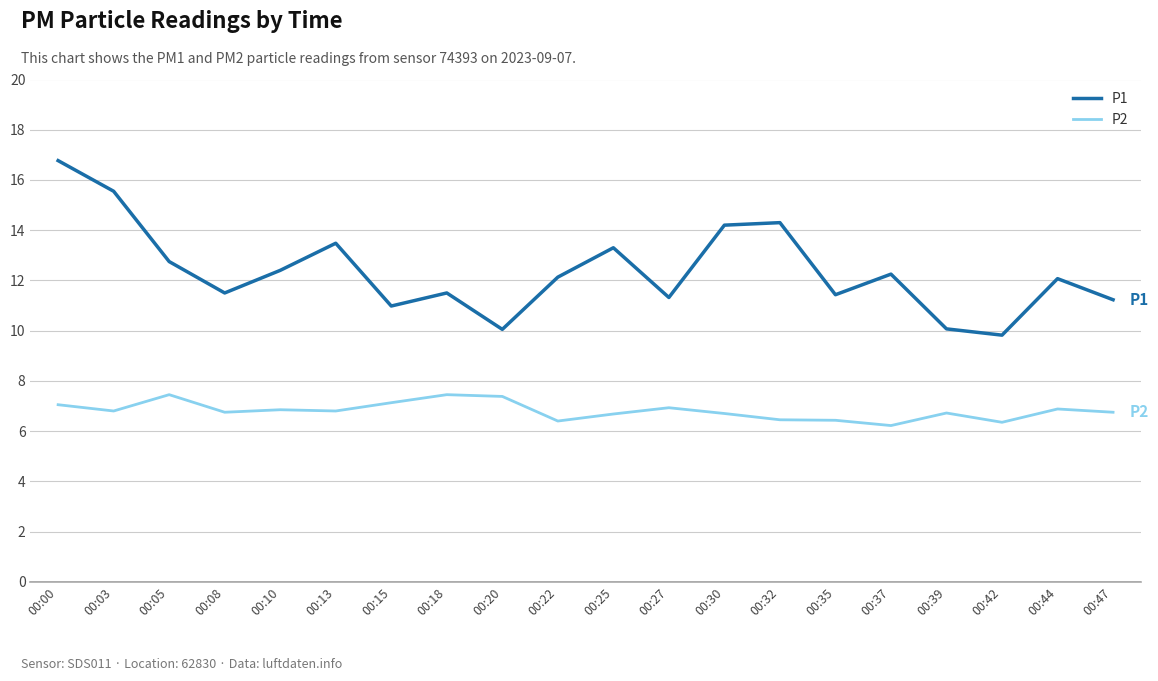

Rank the series by their average value, from highest to lowest.

P1, P2